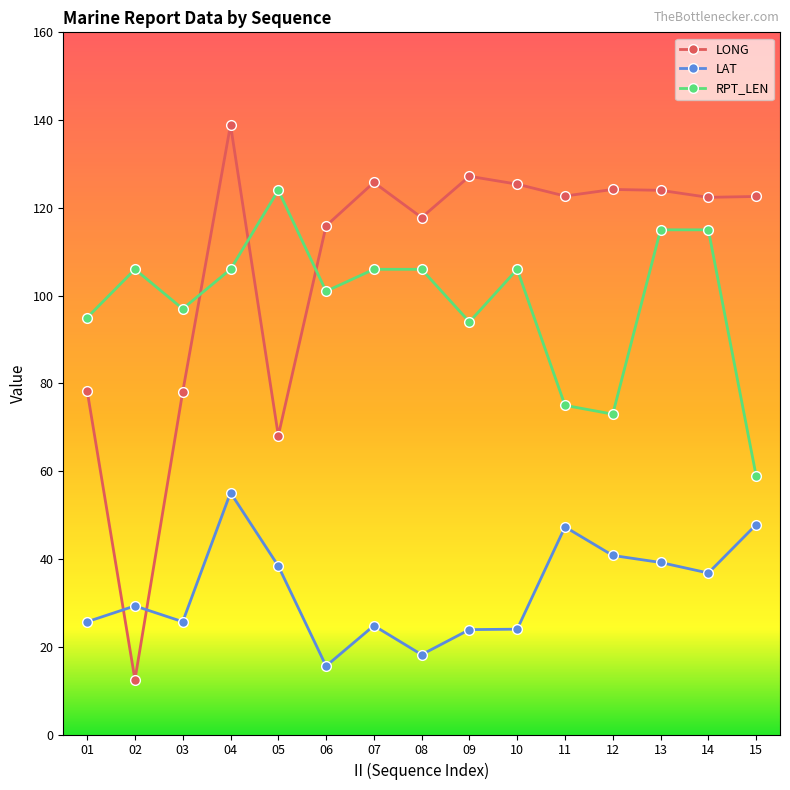

Which series has the largest total across all categories?

LONG